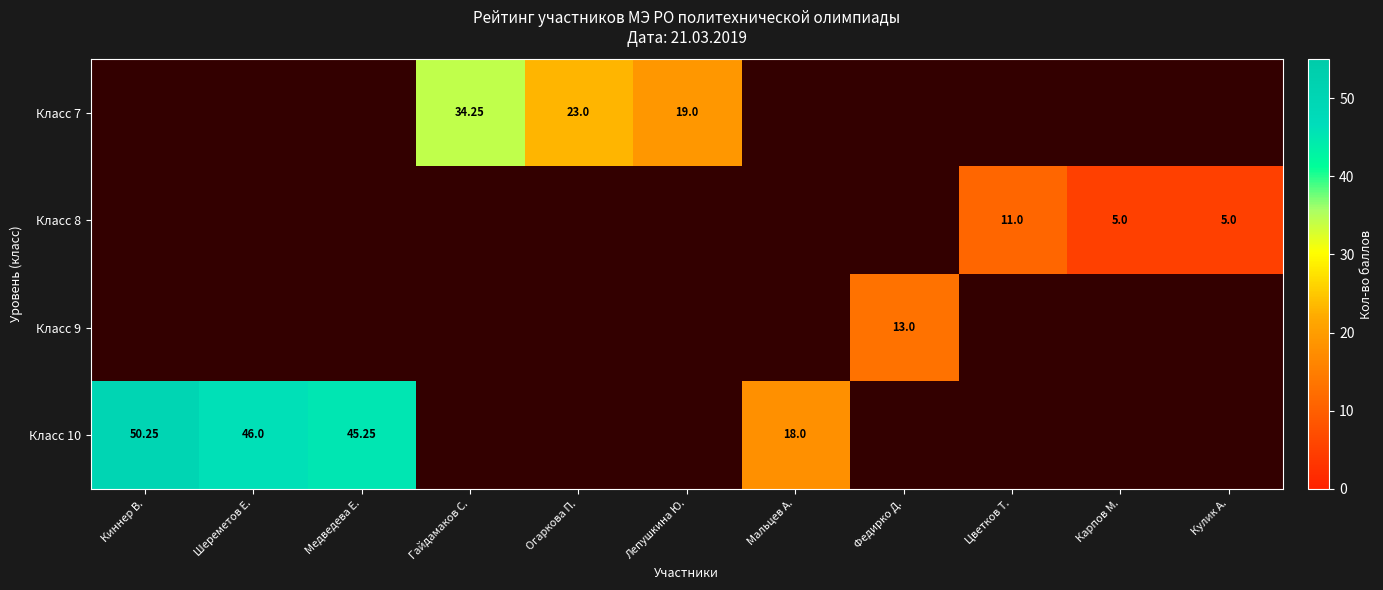

Which has a higher value, Цветков Т. or Гайдамаков С.?

Гайдамаков С.